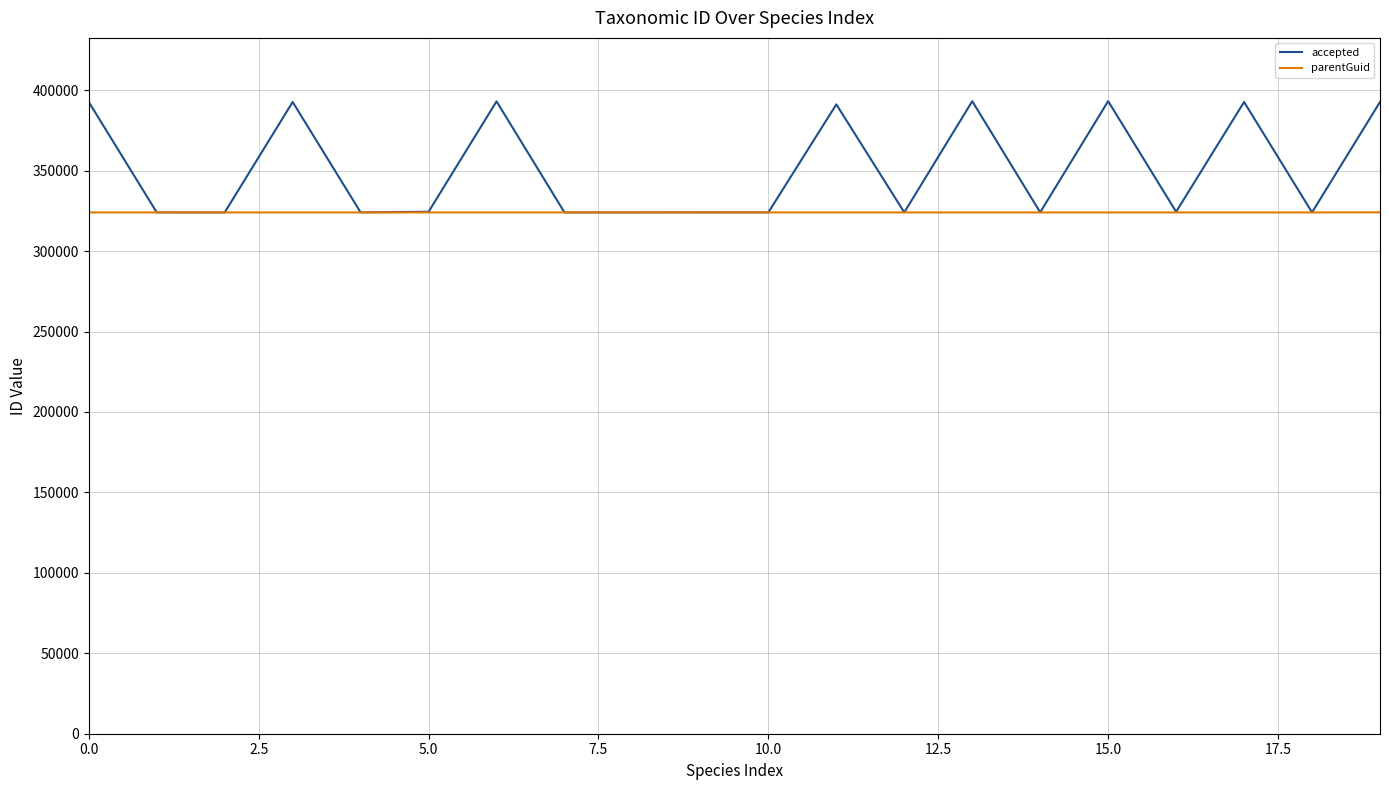

Which series has the largest total across all categories?

accepted